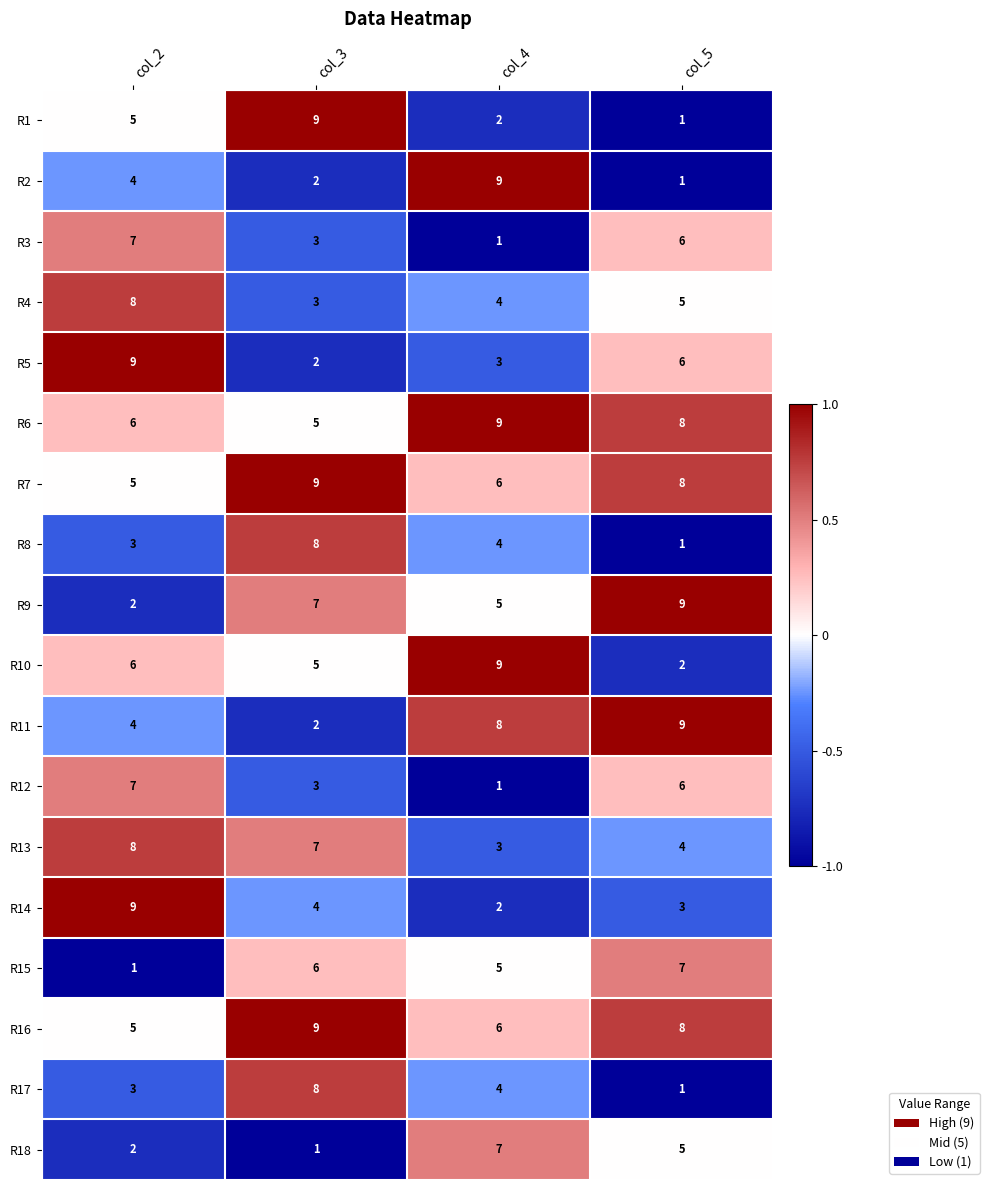

The value of R18 at col_2 is 2. True or false?

True